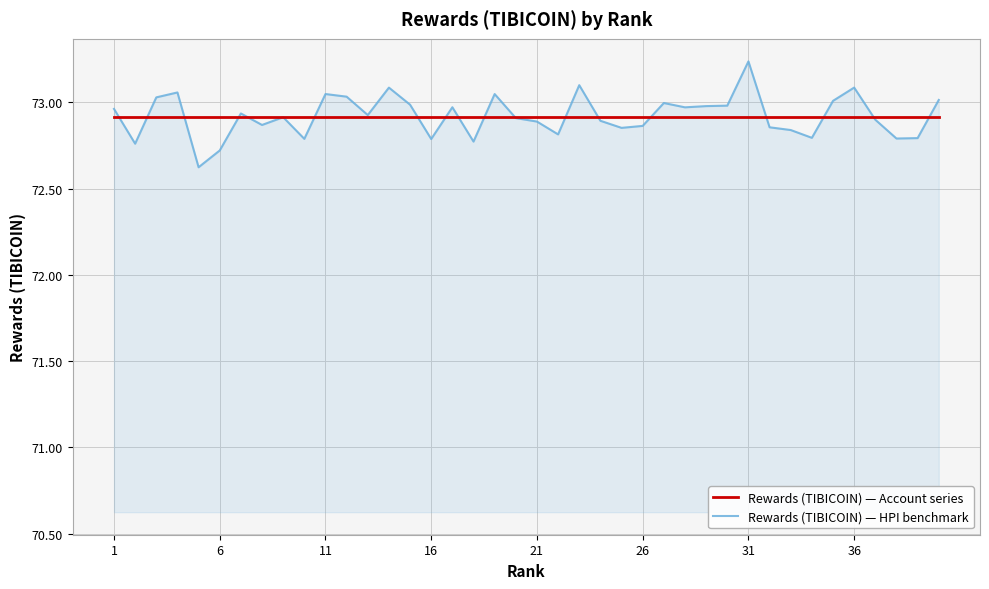

List the series in order of their peak value, highest first.

Rewards (TIBICOIN) — HPI benchmark, Rewards (TIBICOIN) — Account series